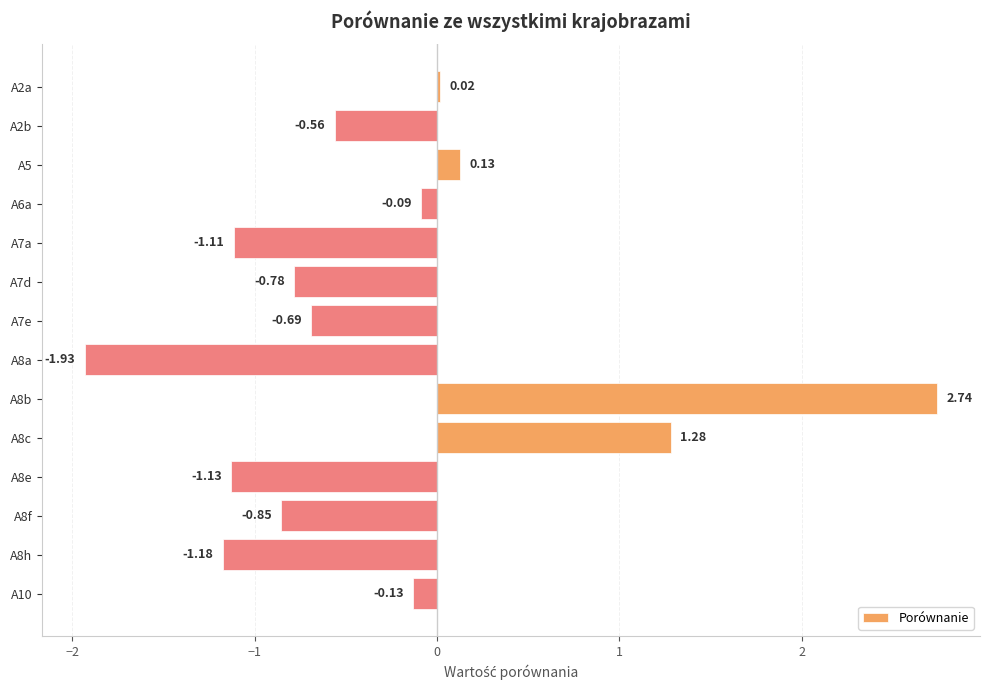

What is the difference between the second highest and minimum values?

3.2